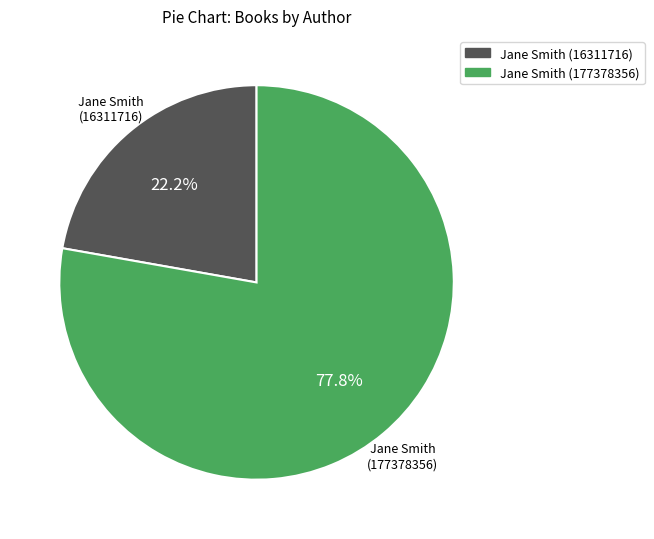

Does Jane Smith (16311716) account for over 50% of the chart?

No